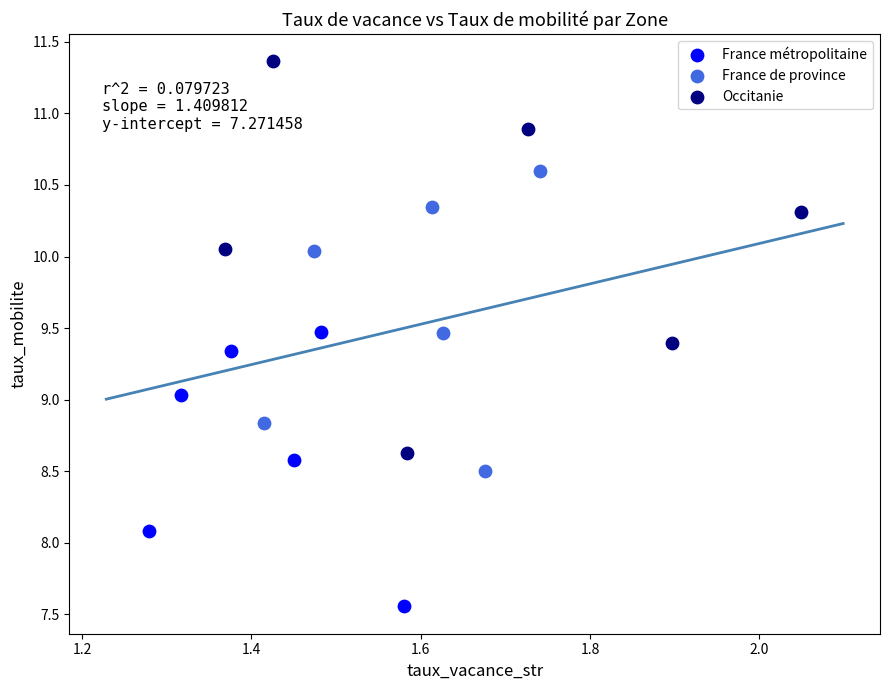

Which series has the widest spread of Y values?

Occitanie